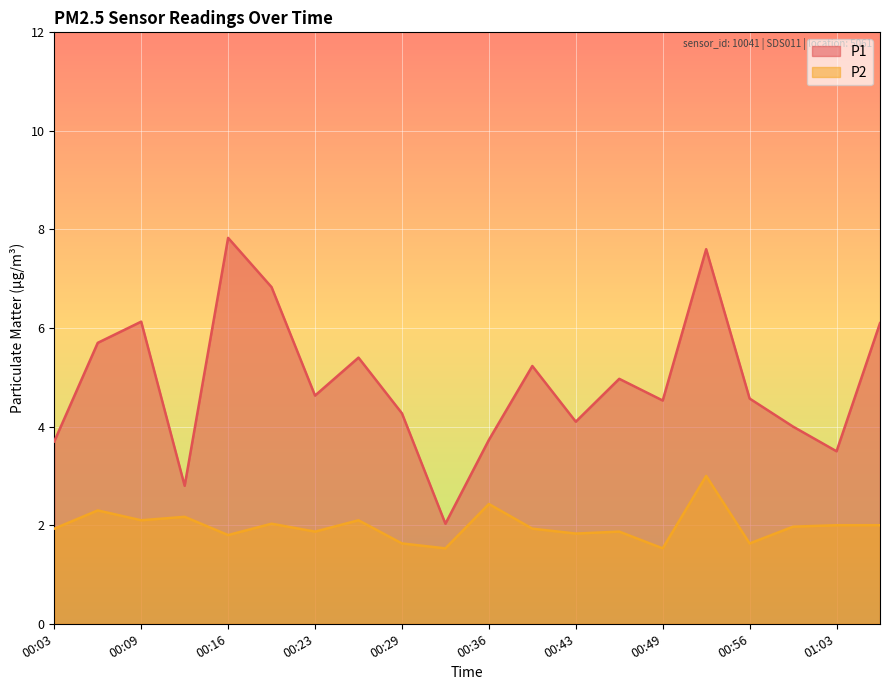

Reading left to right, transcribe all the data shown in this chart.

P1: 00:03=3.7	00:06=5.7	00:09=6.1	00:13=2.8	00:16=7.8	00:19=6.8	00:23=4.6	00:26=5.4	00:29=4.3	00:33=2.0	00:36=3.7	00:39=5.2	00:43=4.1	00:46=5.0	00:49=4.5	00:53=7.6	00:56=4.6	00:59=4.0	01:03=3.5	01:06=6.1
P2: 00:03=1.9	00:06=2.3	00:09=2.1	00:13=2.2	00:16=1.8	00:19=2.0	00:23=1.9	00:26=2.1	00:29=1.6	00:33=1.5	00:36=2.4	00:39=1.9	00:43=1.8	00:46=1.9	00:49=1.5	00:53=3.0	00:56=1.6	00:59=2.0	01:03=2.0	01:06=2.0